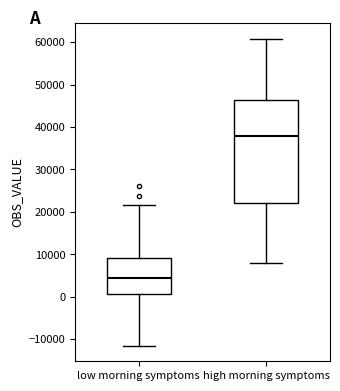

Reading left to right, transcribe this box plot: for each box, give where its median line is, the range the box spans, and where its two whiskers end, as read against the y-axis. The values are not printed on the chart, so give them approximately, as read against the axis.

low morning symptoms: median 4000, box 1000 to 9000, whiskers -12000 to 22000
high morning symptoms: median 38000, box 22000 to 46000, whiskers 8000 to 61000